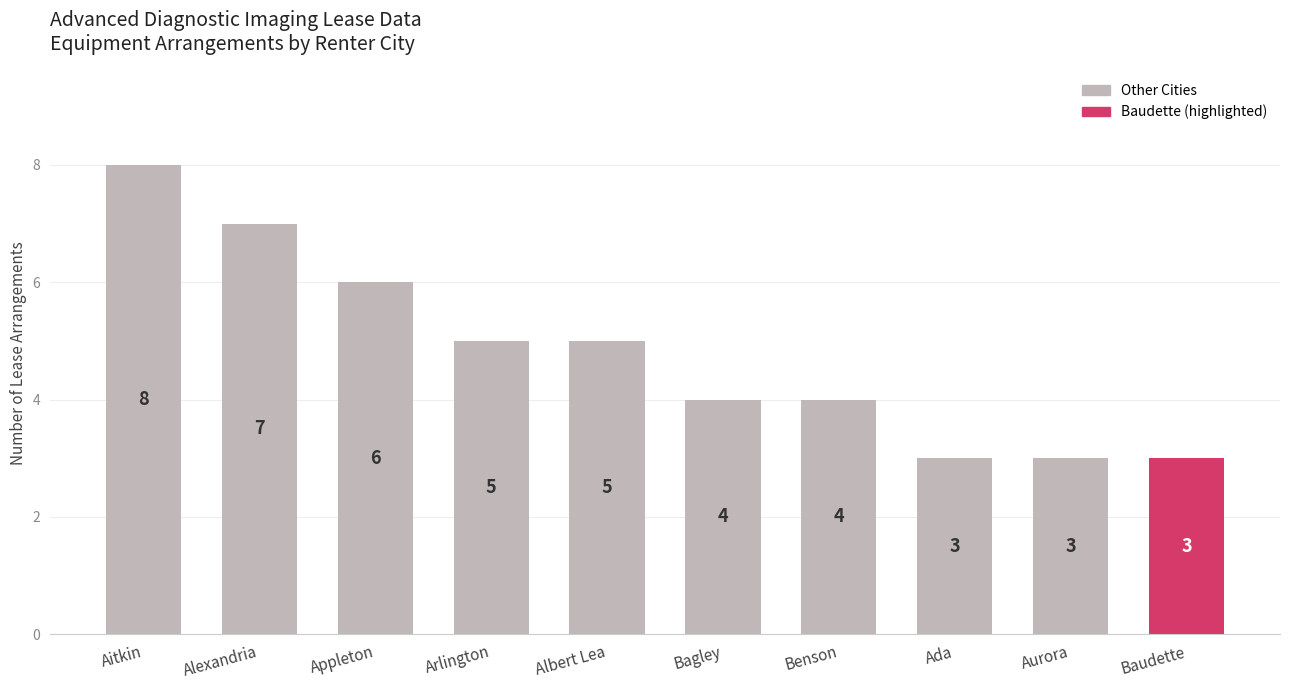

What is the greatest value displayed?

8